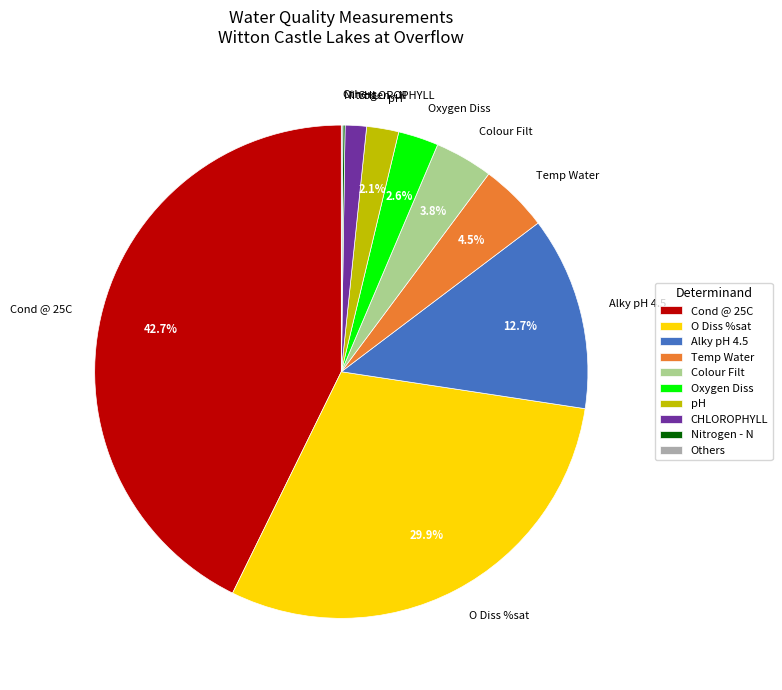

What is the largest slice in the pie chart?

Cond @ 25C